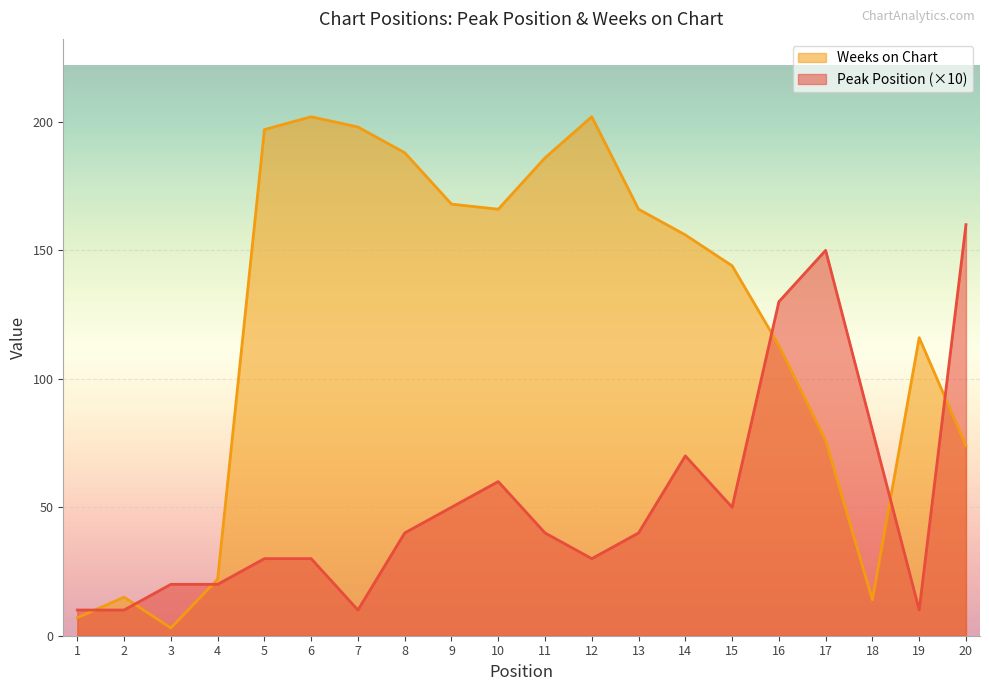

Which category has the lowest value in the Peak Position series?

1